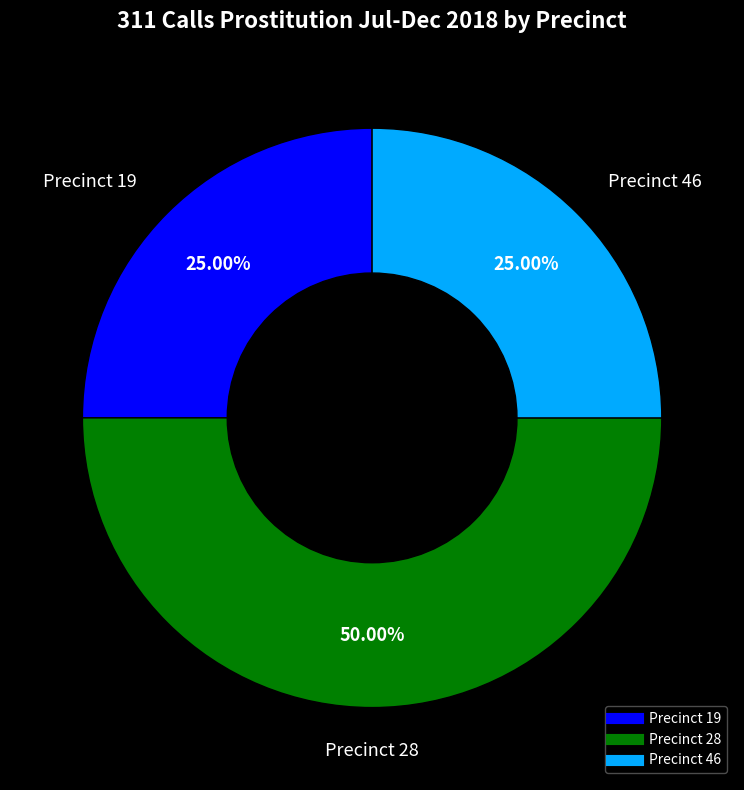

Does Precinct 19 represent more than half of the total?

No